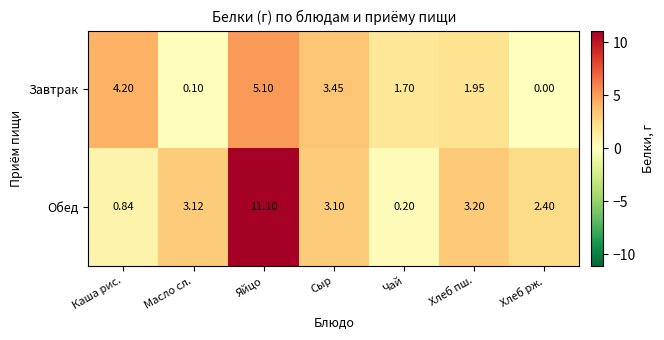

Rank the categories by Обед value from lowest to highest.

Чай, Каша рис., Хлеб рж., Сыр, Масло сл., Хлеб пш., Яйцо